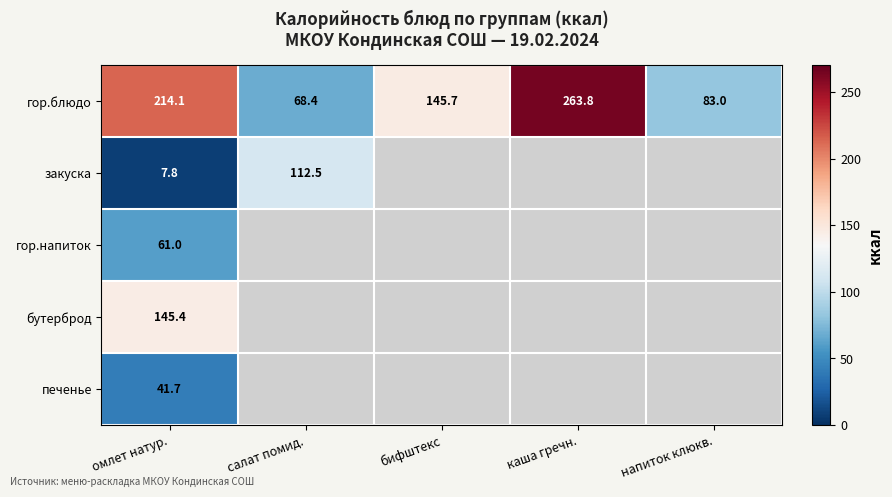

Is it true that гор.блюдо equals 83.0 at напиток клюкв.?

True